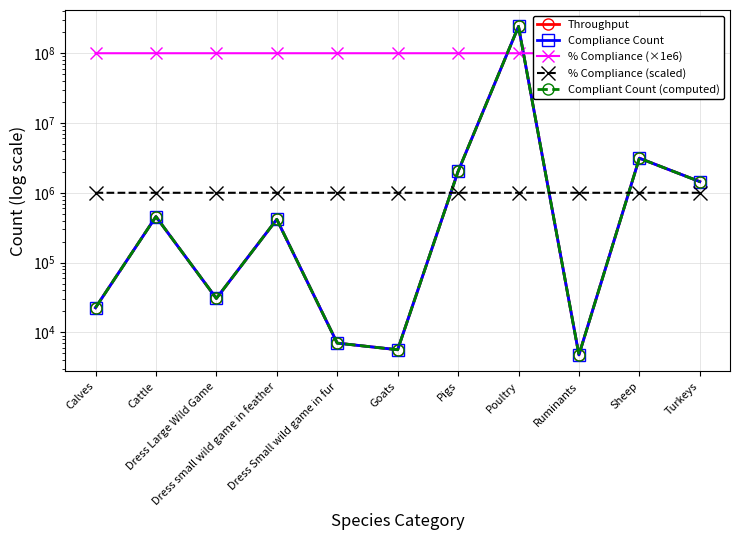

What is the difference between the highest and lowest values at Dress small wild game in feather?

99583476.0